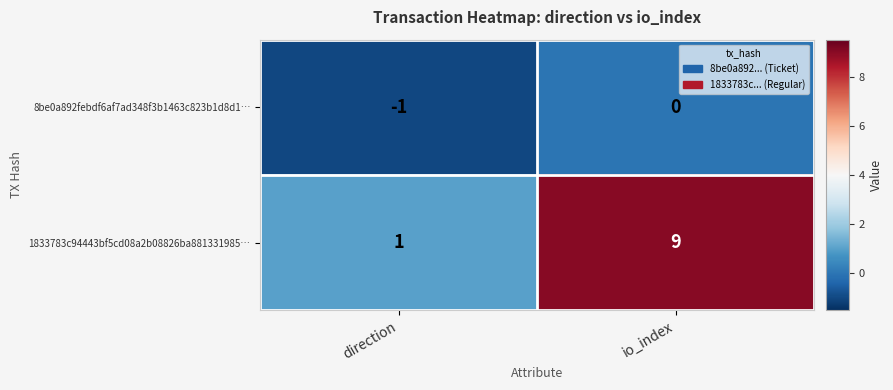

Reading left to right, what are all the values shown in this chart?

8be0a892febdf6af7ad348f3b1463c823b1d8d1…: direction=-1	io_index=0
1833783c94443bf5cd08a2b08826ba881331985…: direction=1	io_index=9